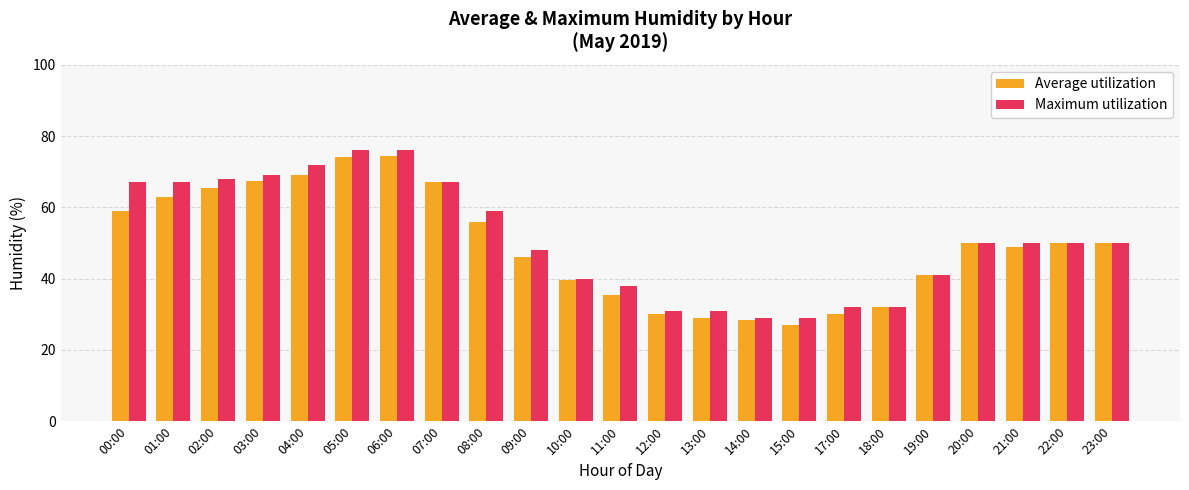

How many data points in Average utilization are less than 50?

11